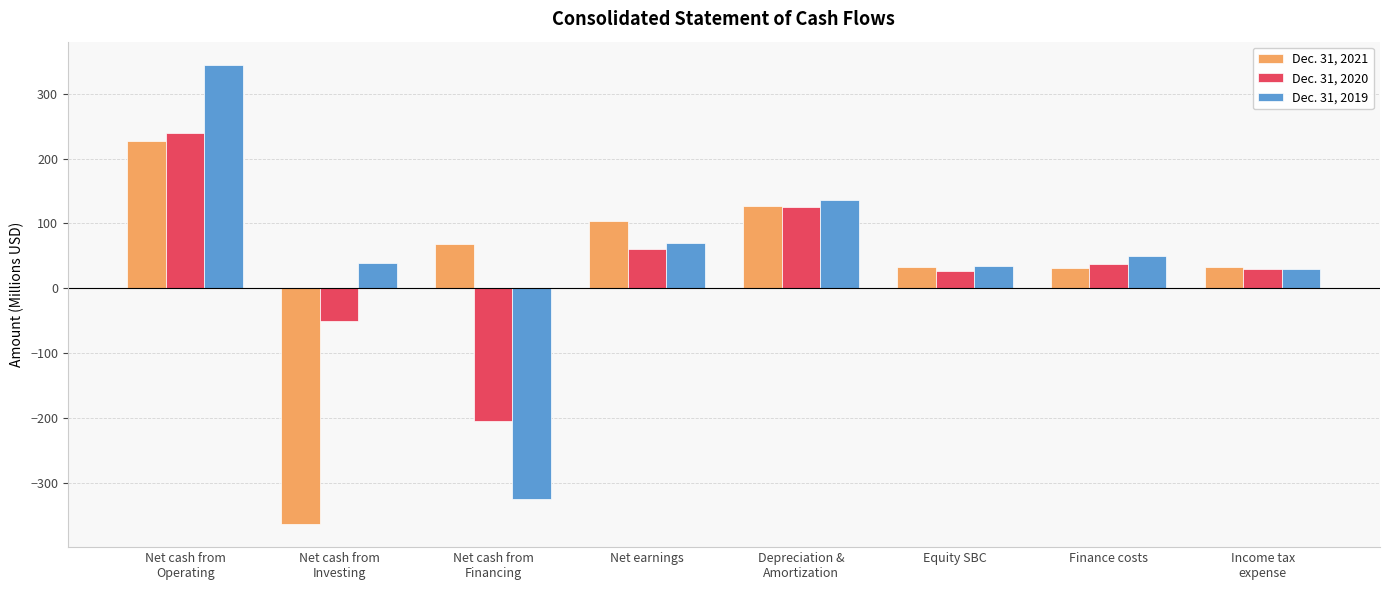

Rank the series by their maximum value, from lowest to highest.

Dec. 31, 2021, Dec. 31, 2020, Dec. 31, 2019